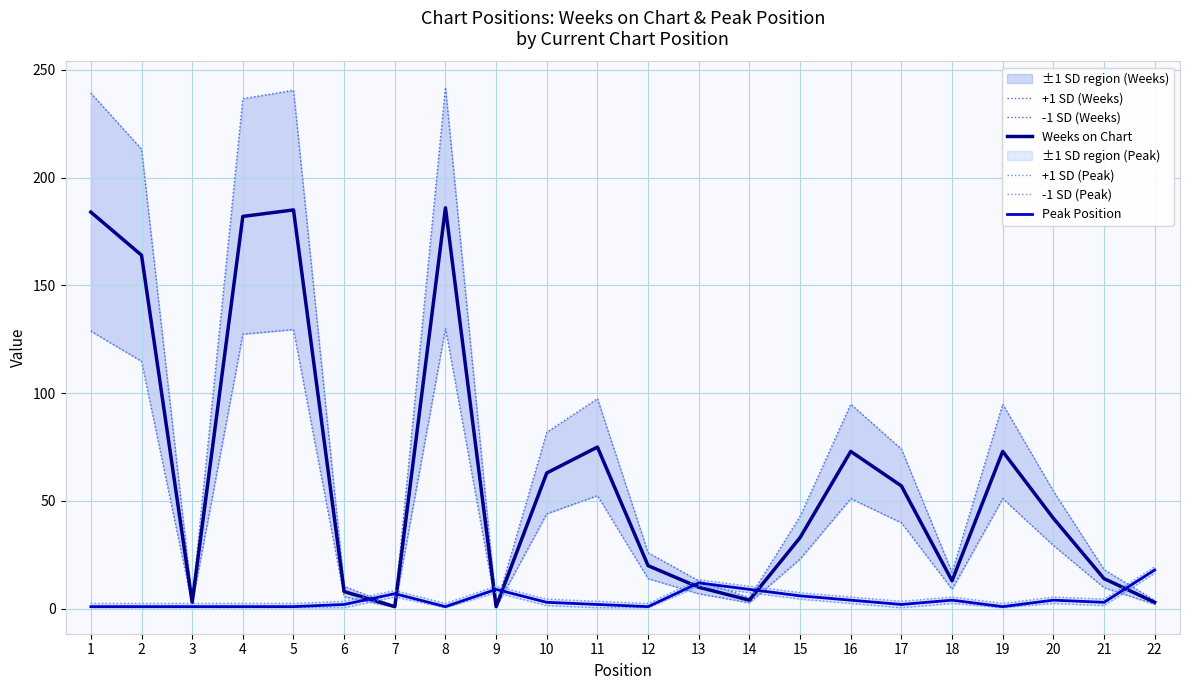

Where is the first local maximum for Weeks on Chart?

5